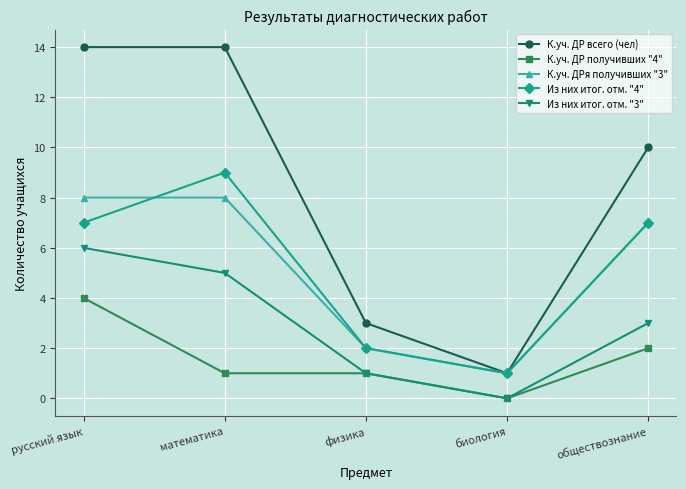

What position from the left is физика?

3